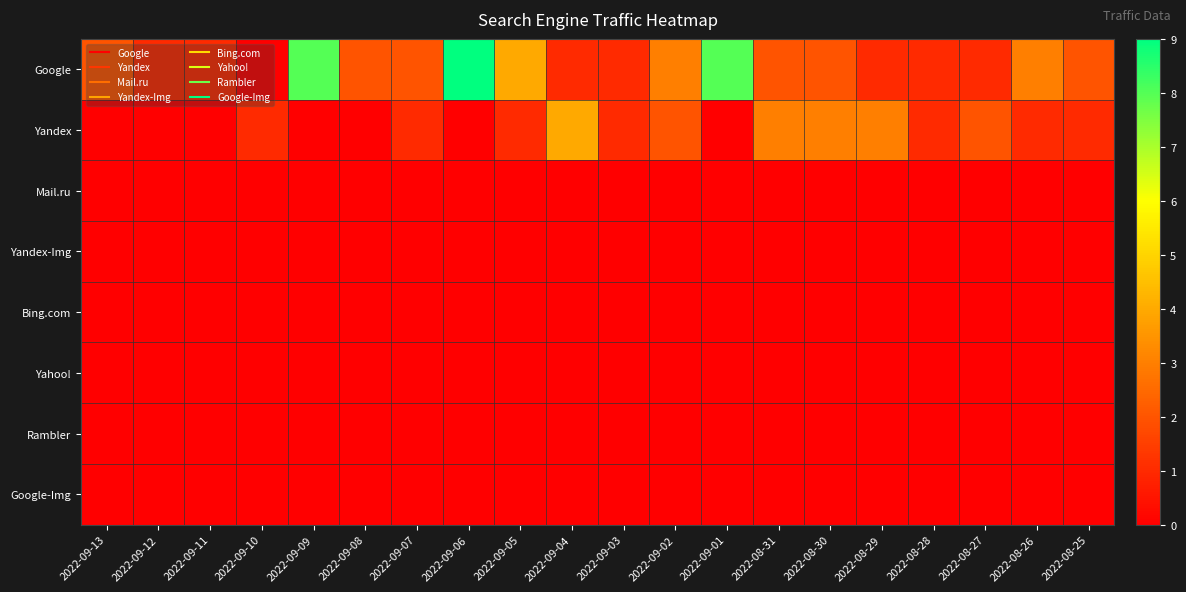

Reading left to right, transcribe all the data shown in this chart.

Google: 2022-09-13=2	2022-09-12=1	2022-09-11=1	2022-09-10=0	2022-09-09=8	2022-09-08=2	2022-09-07=2	2022-09-06=9	2022-09-05=4	2022-09-04=1	2022-09-03=1	2022-09-02=3	2022-09-01=8	2022-08-31=2	2022-08-30=2	2022-08-29=1	2022-08-28=1	2022-08-27=1	2022-08-26=3	2022-08-25=2
Yandex: 2022-09-13=0	2022-09-12=0	2022-09-11=0	2022-09-10=1	2022-09-09=0	2022-09-08=0	2022-09-07=1	2022-09-06=0	2022-09-05=1	2022-09-04=4	2022-09-03=1	2022-09-02=2	2022-09-01=0	2022-08-31=3	2022-08-30=3	2022-08-29=3	2022-08-28=1	2022-08-27=2	2022-08-26=1	2022-08-25=1
Mail.ru: 2022-09-13=0	2022-09-12=0	2022-09-11=0	2022-09-10=0	2022-09-09=0	2022-09-08=0	2022-09-07=0	2022-09-06=0	2022-09-05=0	2022-09-04=0	2022-09-03=0	2022-09-02=0	2022-09-01=0	2022-08-31=0	2022-08-30=0	2022-08-29=0	2022-08-28=0	2022-08-27=0	2022-08-26=0	2022-08-25=0
Yandex-Img: 2022-09-13=0	2022-09-12=0	2022-09-11=0	2022-09-10=0	2022-09-09=0	2022-09-08=0	2022-09-07=0	2022-09-06=0	2022-09-05=0	2022-09-04=0	2022-09-03=0	2022-09-02=0	2022-09-01=0	2022-08-31=0	2022-08-30=0	2022-08-29=0	2022-08-28=0	2022-08-27=0	2022-08-26=0	2022-08-25=0
Bing.com: 2022-09-13=0	2022-09-12=0	2022-09-11=0	2022-09-10=0	2022-09-09=0	2022-09-08=0	2022-09-07=0	2022-09-06=0	2022-09-05=0	2022-09-04=0	2022-09-03=0	2022-09-02=0	2022-09-01=0	2022-08-31=0	2022-08-30=0	2022-08-29=0	2022-08-28=0	2022-08-27=0	2022-08-26=0	2022-08-25=0
Yahoo!: 2022-09-13=0	2022-09-12=0	2022-09-11=0	2022-09-10=0	2022-09-09=0	2022-09-08=0	2022-09-07=0	2022-09-06=0	2022-09-05=0	2022-09-04=0	2022-09-03=0	2022-09-02=0	2022-09-01=0	2022-08-31=0	2022-08-30=0	2022-08-29=0	2022-08-28=0	2022-08-27=0	2022-08-26=0	2022-08-25=0
Rambler: 2022-09-13=0	2022-09-12=0	2022-09-11=0	2022-09-10=0	2022-09-09=0	2022-09-08=0	2022-09-07=0	2022-09-06=0	2022-09-05=0	2022-09-04=0	2022-09-03=0	2022-09-02=0	2022-09-01=0	2022-08-31=0	2022-08-30=0	2022-08-29=0	2022-08-28=0	2022-08-27=0	2022-08-26=0	2022-08-25=0
Google-Img: 2022-09-13=0	2022-09-12=0	2022-09-11=0	2022-09-10=0	2022-09-09=0	2022-09-08=0	2022-09-07=0	2022-09-06=0	2022-09-05=0	2022-09-04=0	2022-09-03=0	2022-09-02=0	2022-09-01=0	2022-08-31=0	2022-08-30=0	2022-08-29=0	2022-08-28=0	2022-08-27=0	2022-08-26=0	2022-08-25=0